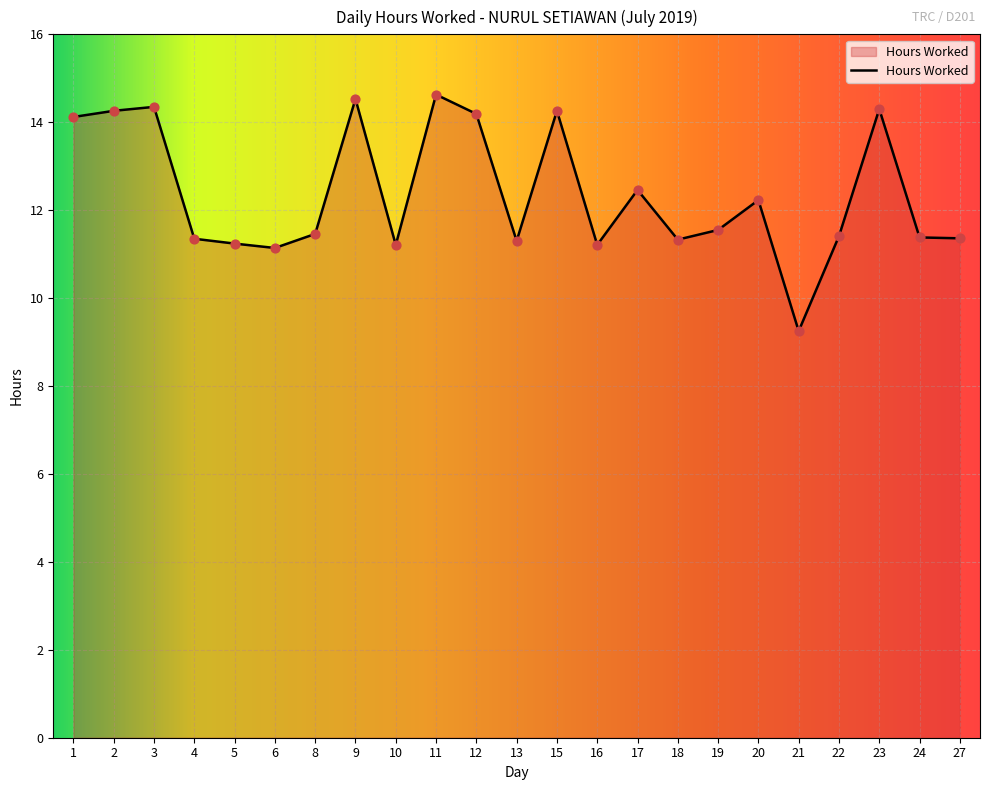

What is the change in value from 5 to 6?

-0.1